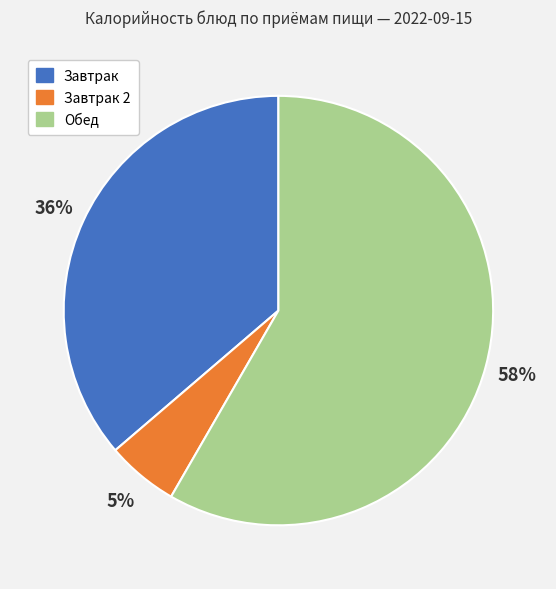

Does any single category account for the majority?

Yes